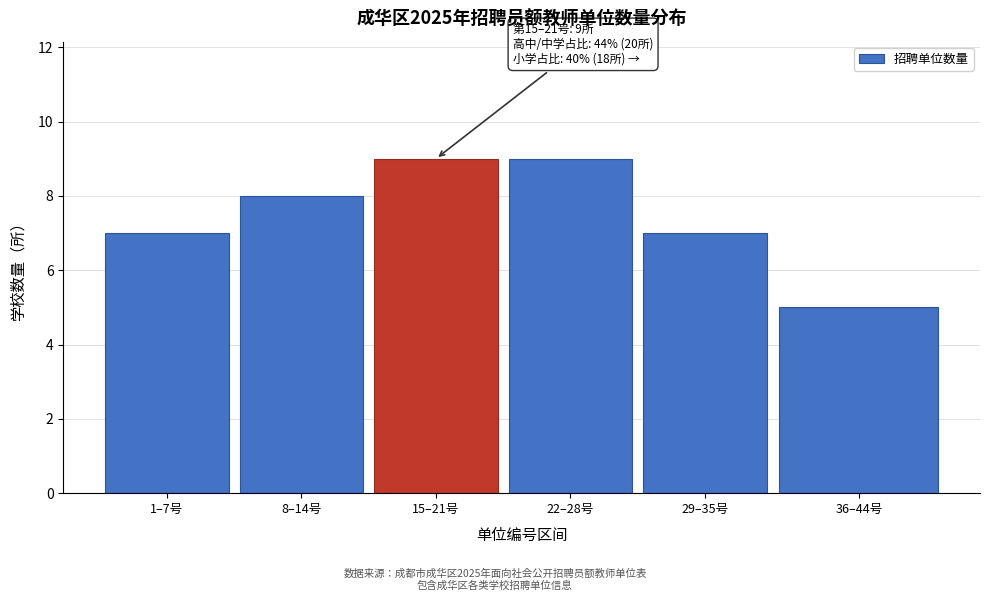

Reading left to right, what are all the values shown in this chart?

1–7号=7	8–14号=8	15–21号=9	22–28号=9	29–35号=7	36–44号=5